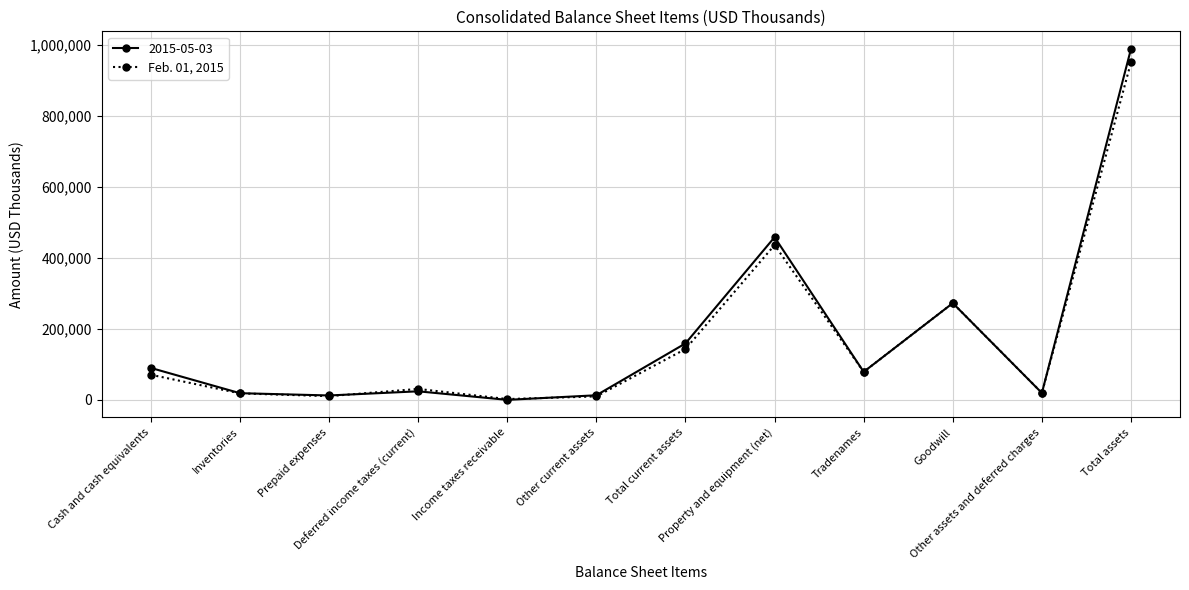

Rank the series by their maximum value, from lowest to highest.

Feb. 01, 2015, 2015-05-03